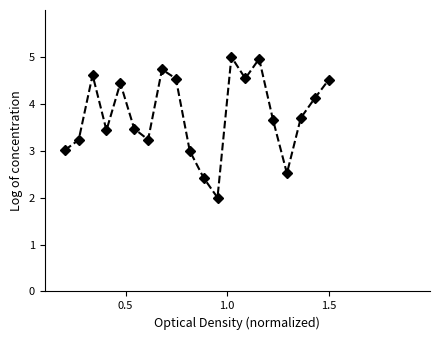

What is the minimum value shown in the chart?

2.0